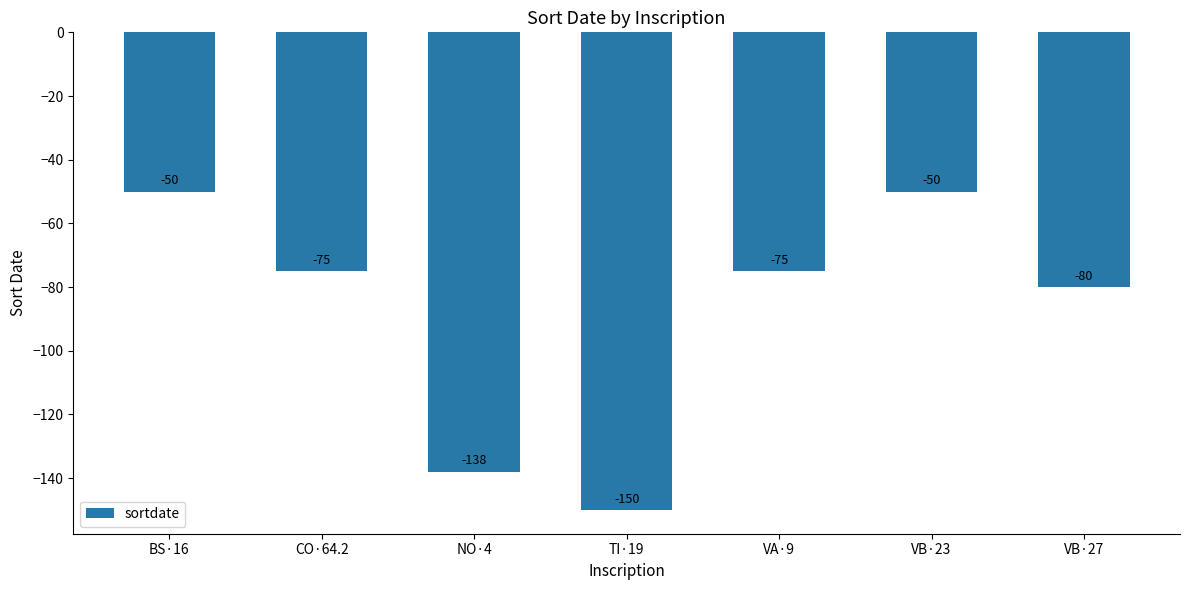

What is the value of the 1st bar from the left?

-50